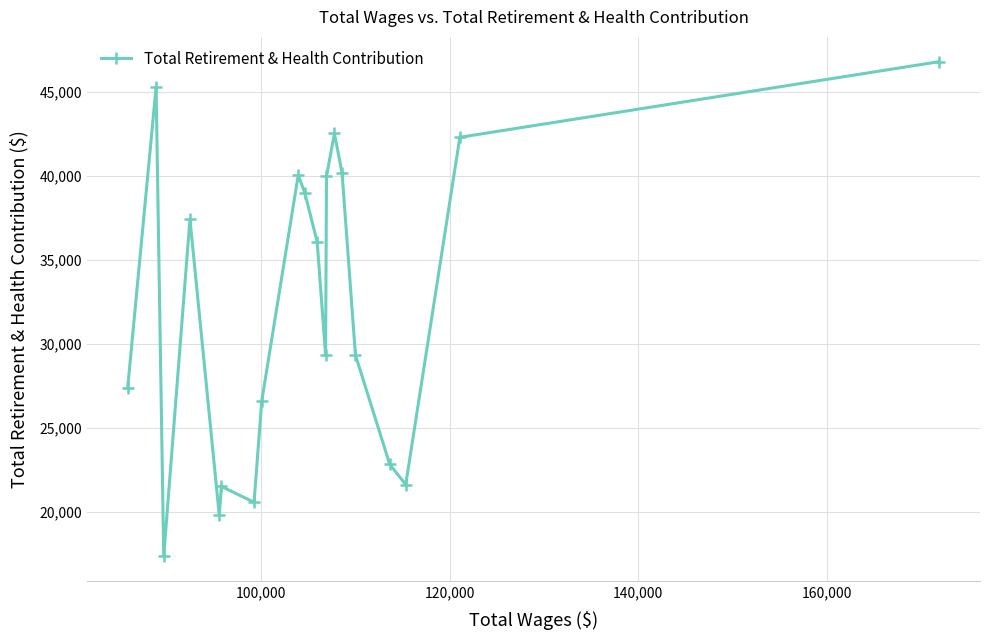

What is the value of the 4th point from the left?

37421